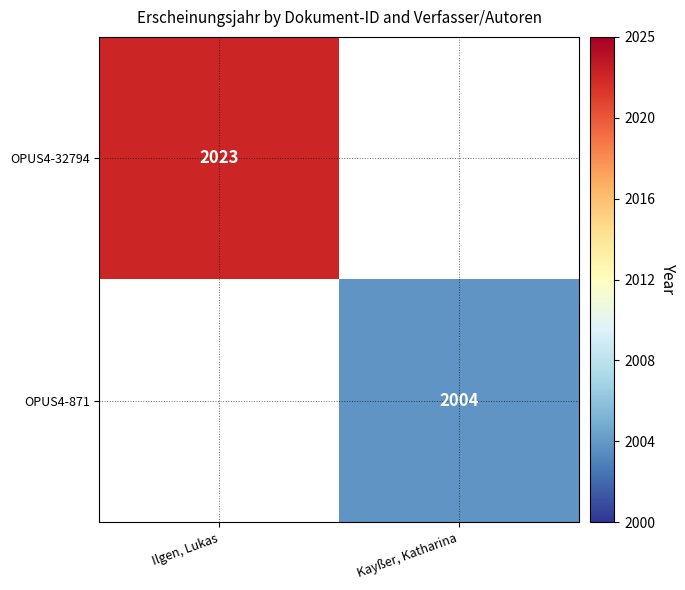

Is it true that OPUS4-32794 equals 3294 at Ilgen, Lukas?

False